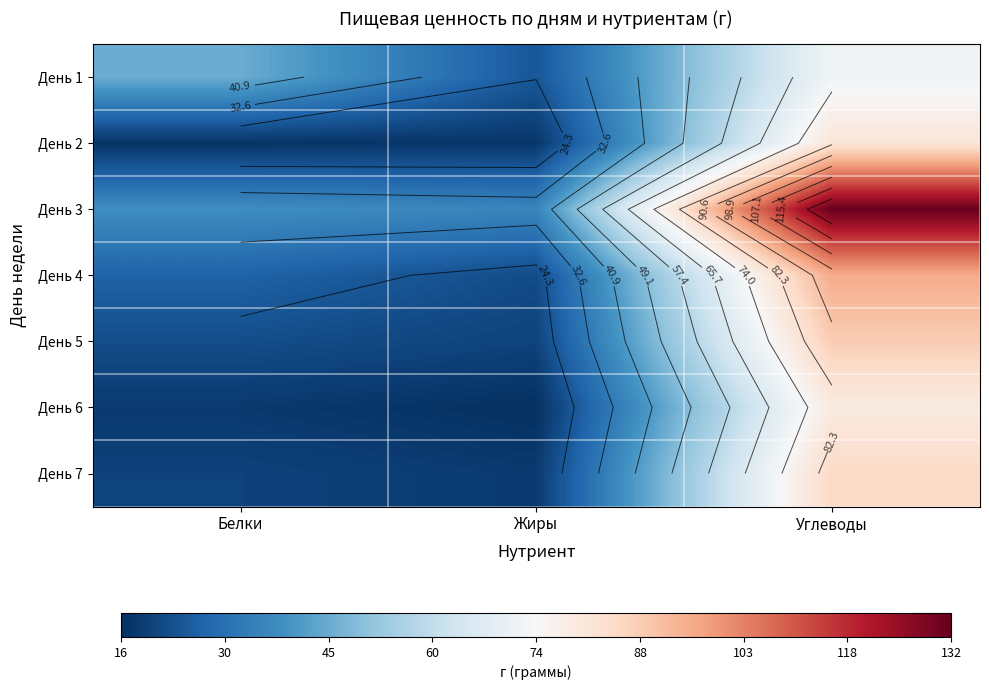

The value of День 1 at Углеводы is 72.0. True or false?

True